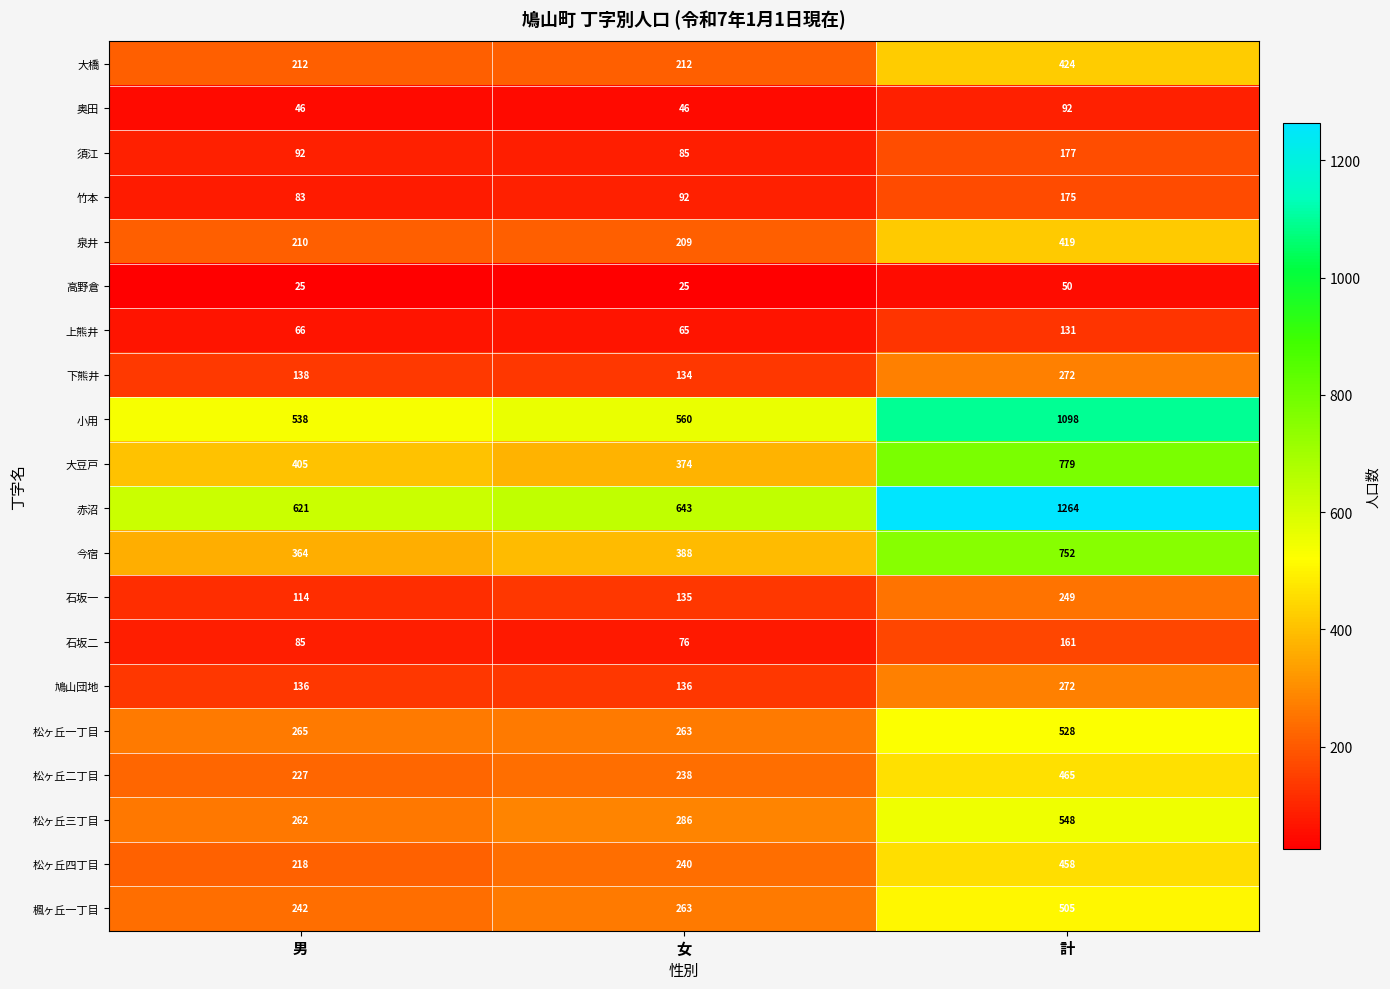

What is the difference between the highest and lowest values at 男?

596